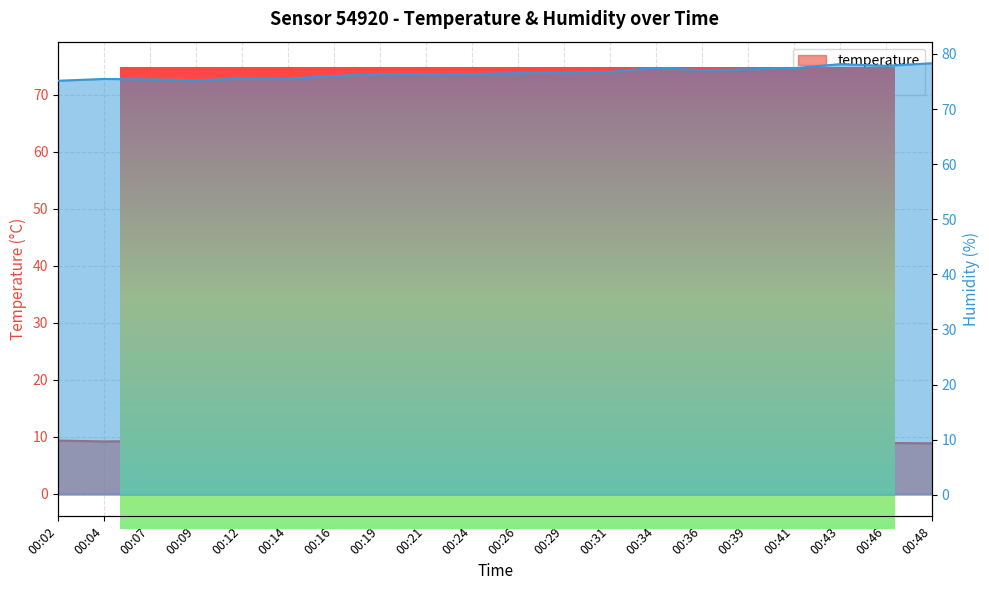

Where is the first local maximum for humidity?

00:04